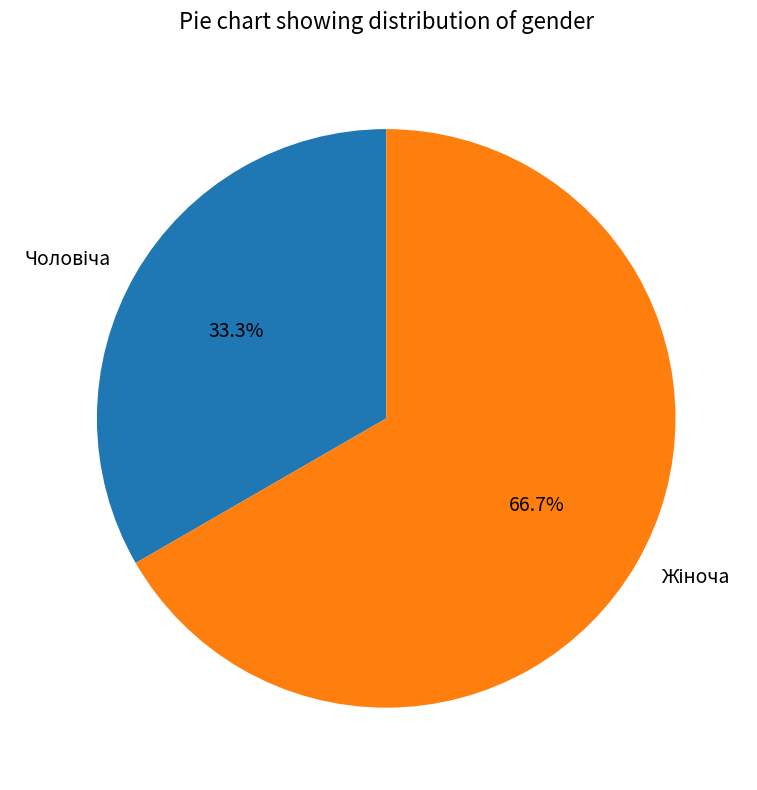

Is there any slice that represents more than half of the pie?

Yes